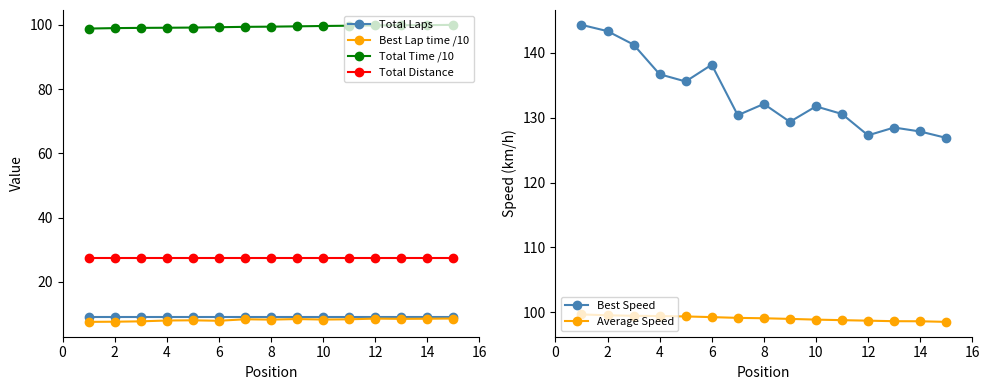

True or false: Total Laps and Total Time /10 intersect in this chart.

False